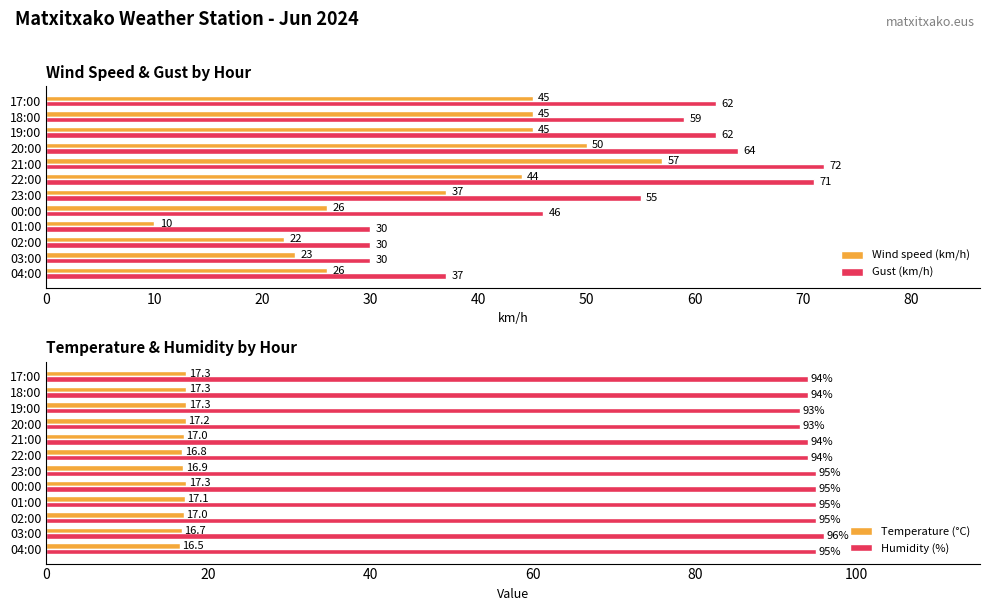

Is the value of Wind speed (km/h) at 21:00 greater than the value of Gust (km/h) at 04:00?

Yes